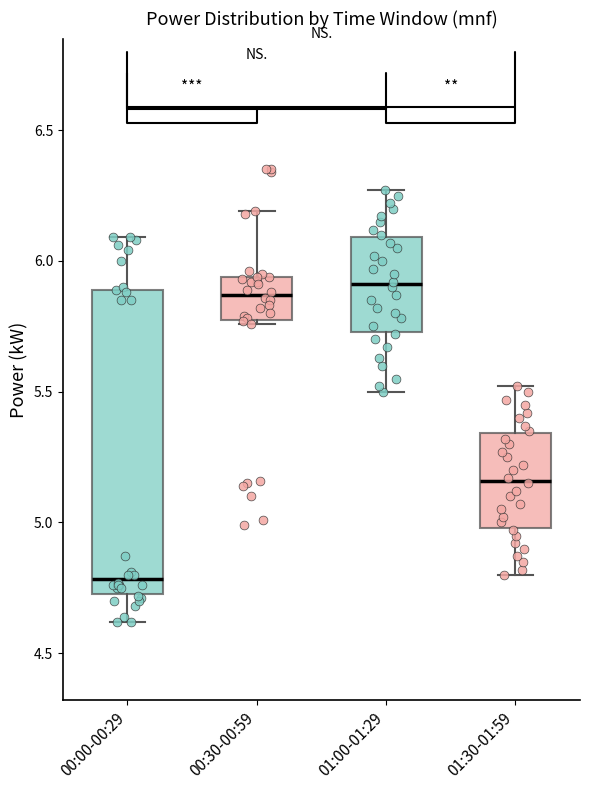

Reading left to right, transcribe this box plot: for each box, give where its median line is, the range the box spans, and where its two whiskers end, as read against the y-axis. The values are not printed on the chart, so give them approximately, as read against the axis.

00:00-00:29: median 4.80, box 4.75 to 5.90, whiskers 4.60 to 6.10
00:30-00:59: median 5.85, box 5.75 to 5.95, whiskers 5.75 to 6.20
01:00-01:29: median 5.90, box 5.75 to 6.10, whiskers 5.50 to 6.25
01:30-01:59: median 5.15, box 5.00 to 5.35, whiskers 4.80 to 5.50